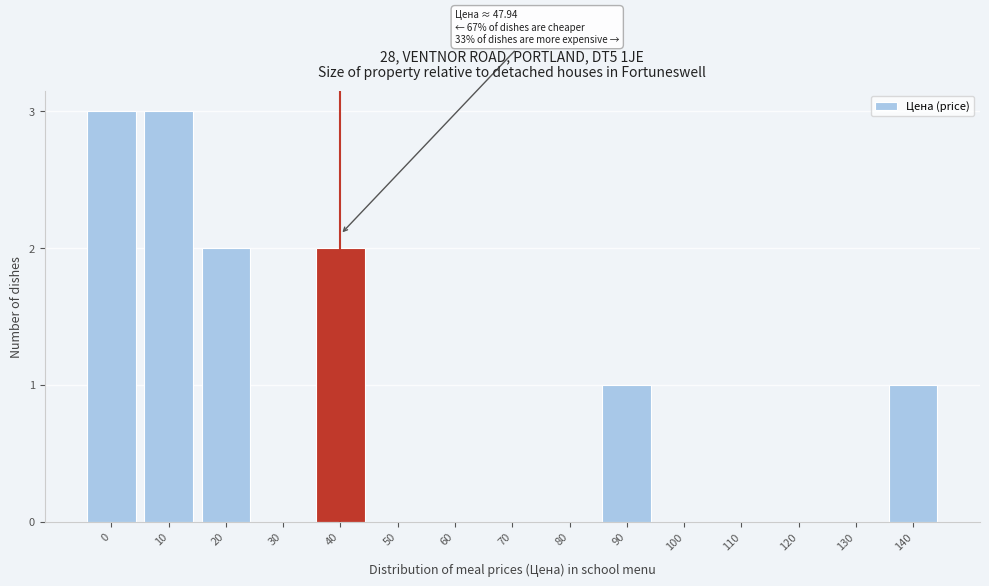

Reading right to left, extract all data points from this chart.

140=1	130=0	120=0	110=0	100=0	90=1	80=0	70=0	60=0	50=0	40=2	30=0	20=2	10=3	0=3